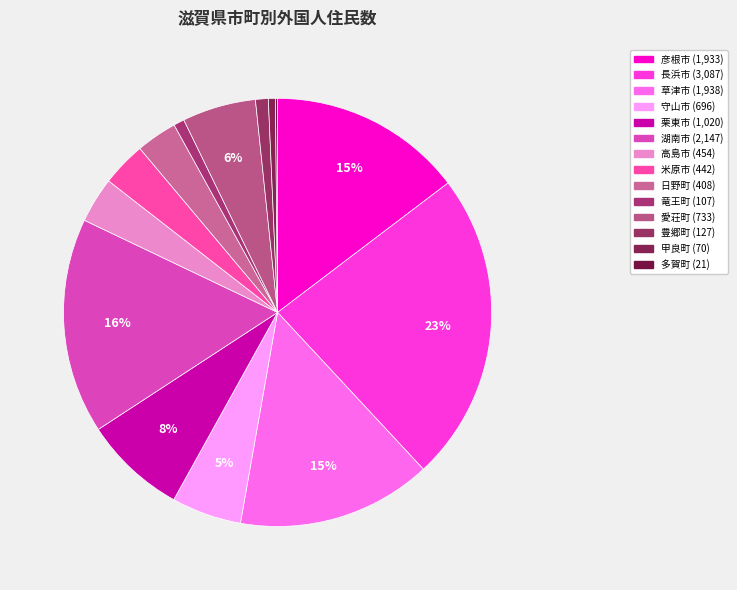

What is the largest slice in the pie chart?

長浜市